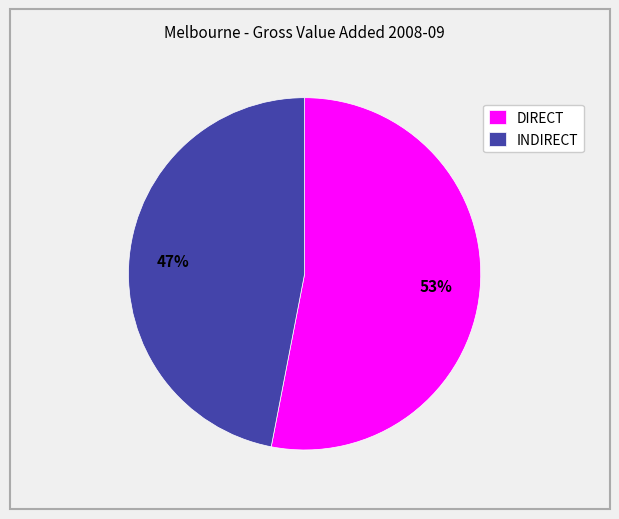

Is it true that DIRECT is 53% of the pie?

True